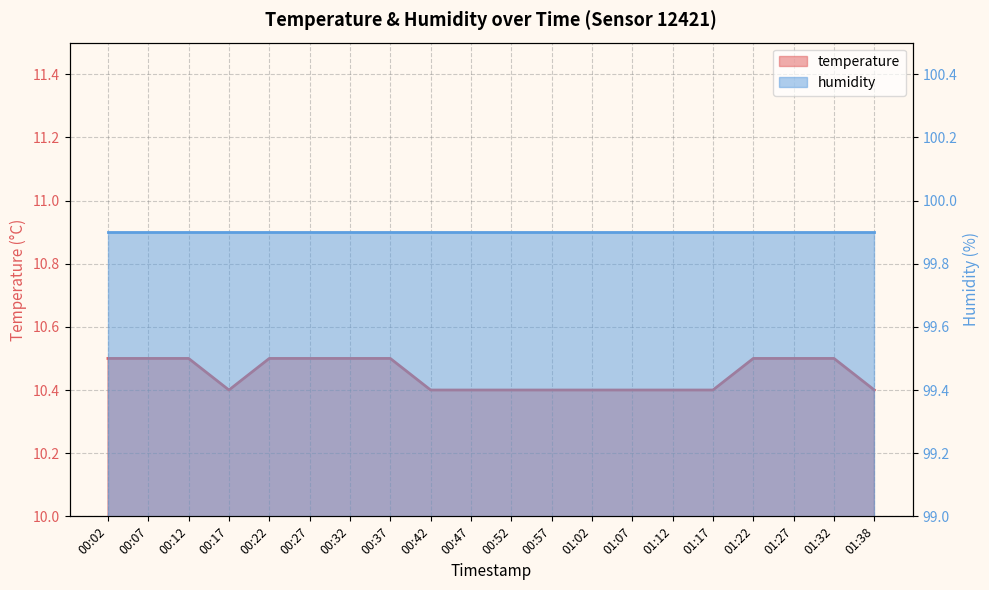

The chart shows a value of 10.4 at 00:52. True or false?

True